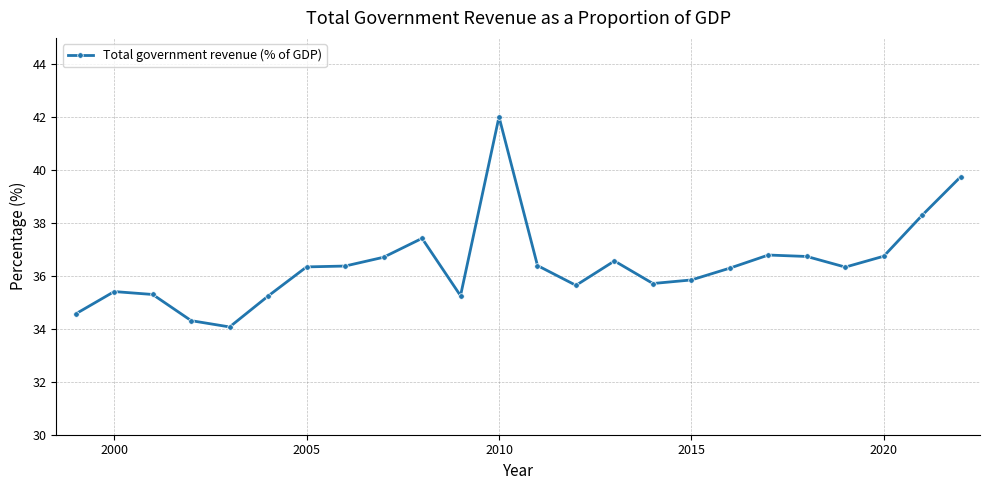

What is the difference between the maximum and minimum values?

7.9